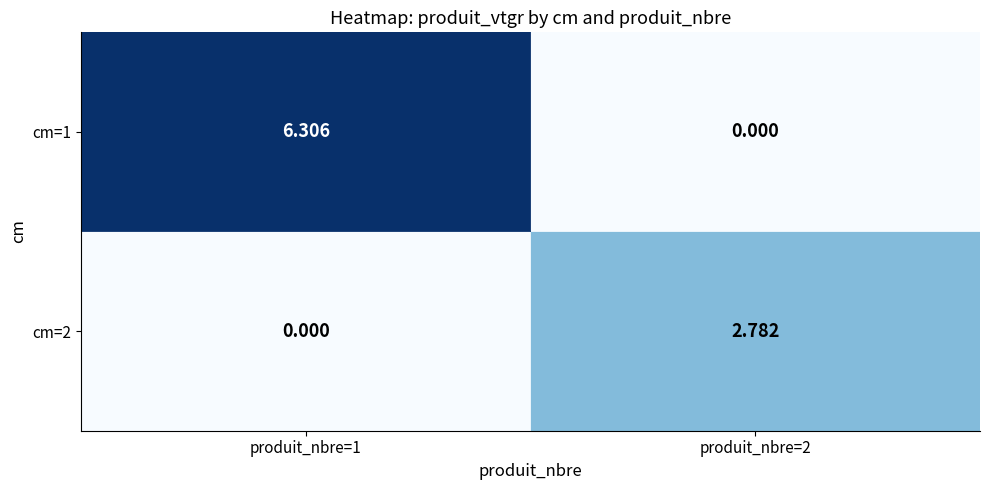

Rank the series by their maximum value, from highest to lowest.

cm=1, cm=2